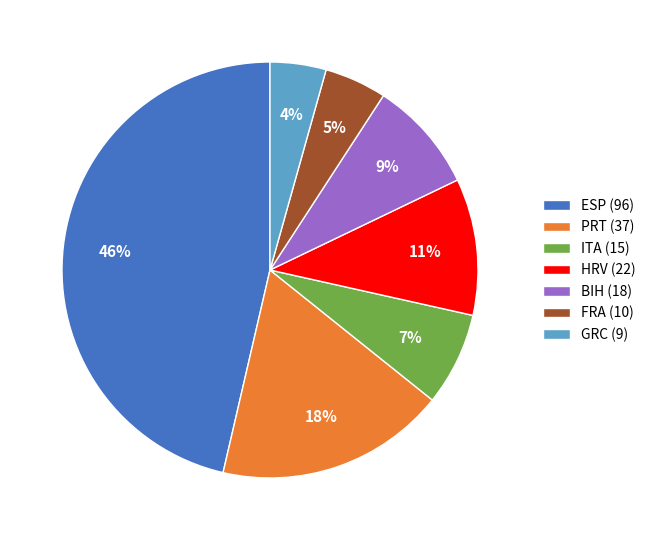

To the nearest percent, what is the difference between the HRV (22) and BIH (18) slice percentages?

2%